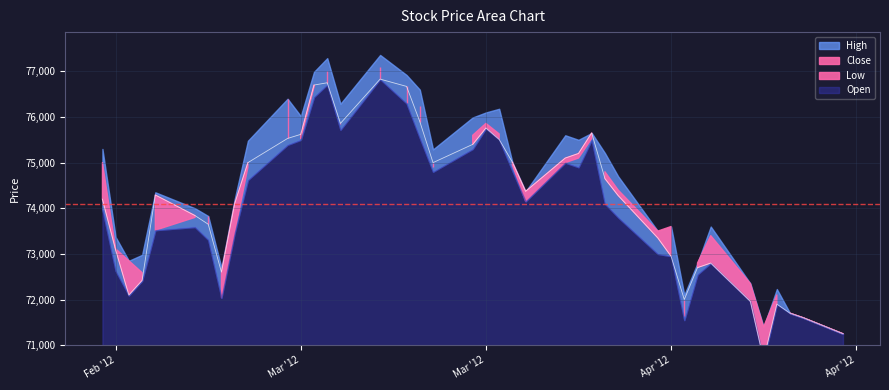

Where is the first local maximum for High?

2012/03/02